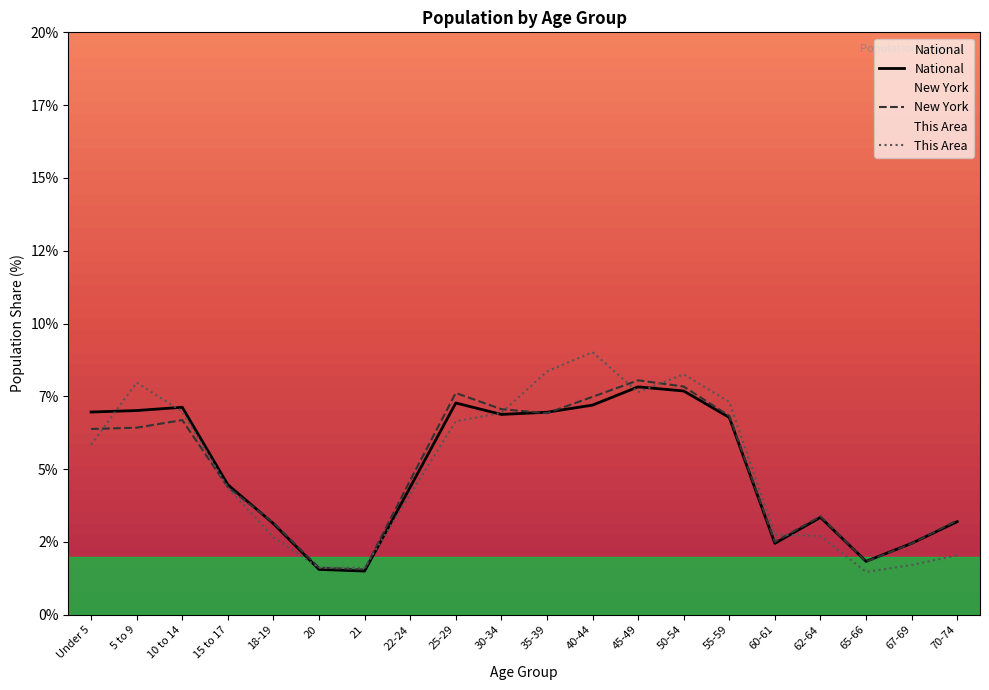

The New York series shows 6.7 at 10 to 14. True or false?

True